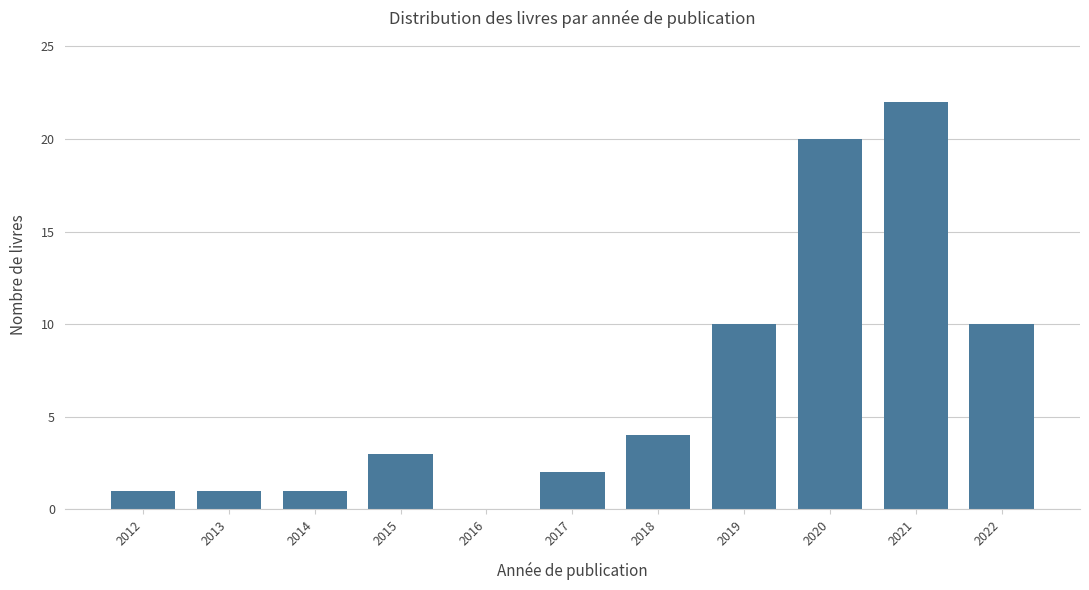

Reading left to right, extract all data points from this chart.

2012=1	2013=1	2014=1	2015=3	2016=0	2017=2	2018=4	2019=10	2020=20	2021=22	2022=10